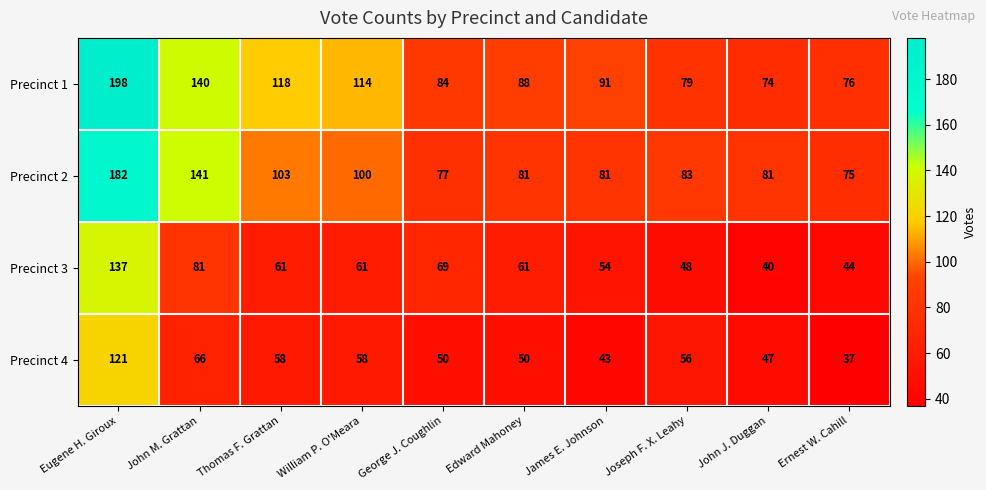

At how many categories does at least one series exceed 38?

10